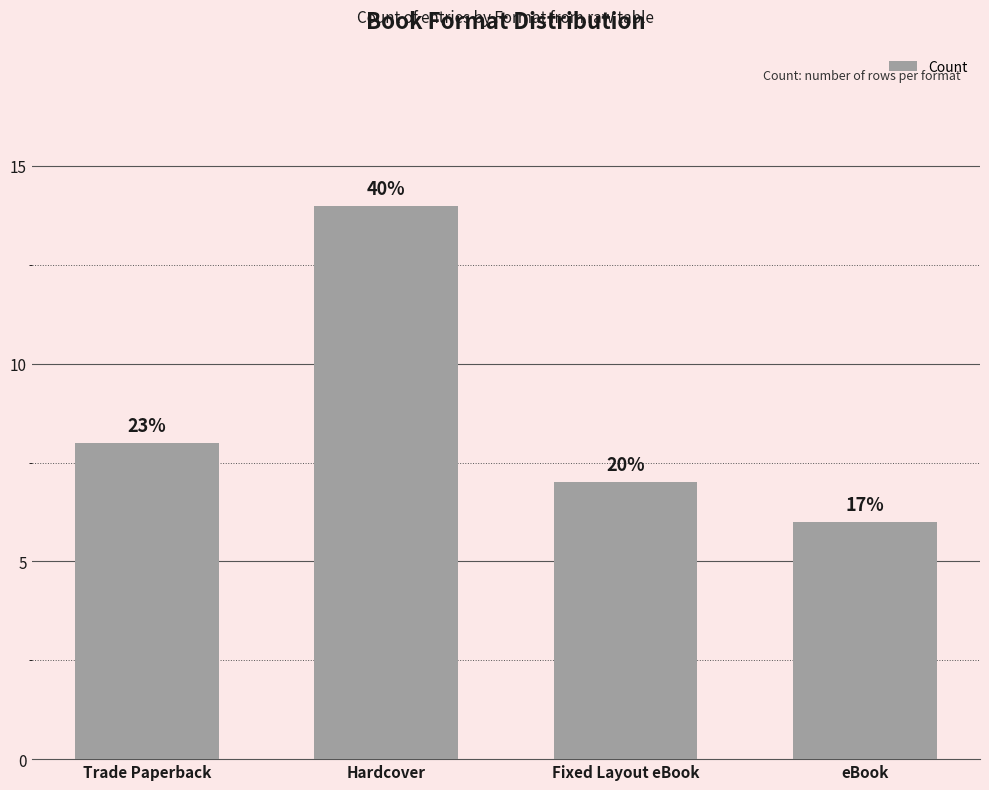

Reading right to left, extract all data points from this chart.

eBook=6	Fixed Layout eBook=7	Hardcover=14	Trade Paperback=8